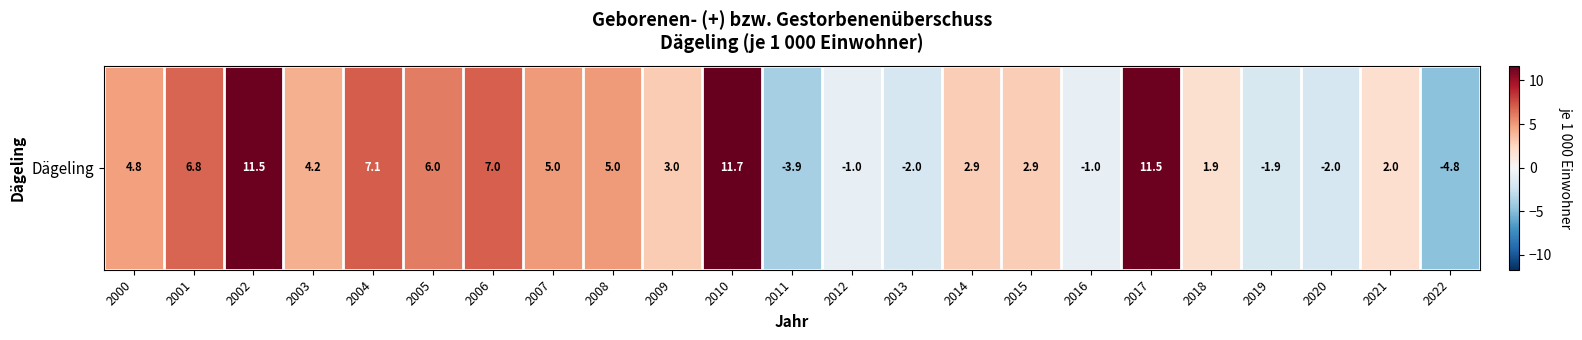

Reading right to left, what are all the values shown in this chart?

-4.8	2.0	-2.0	-1.9	1.9	11.5	-1.0	2.9	2.9	-2.0	-1.0	-3.9	11.7	3.0	5.0	5.0	7.0	6.0	7.1	4.2	11.5	6.8	4.8